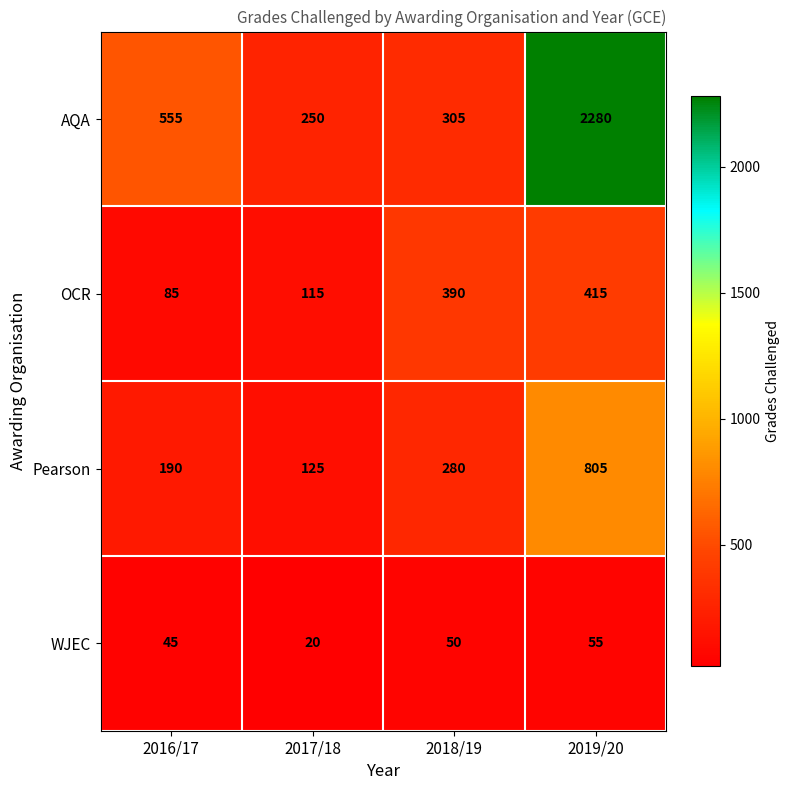

Reading left to right, what are all the values shown in this chart?

AQA: 555	250	305	2280
OCR: 85	115	390	415
Pearson: 190	125	280	805
WJEC: 45	20	50	55